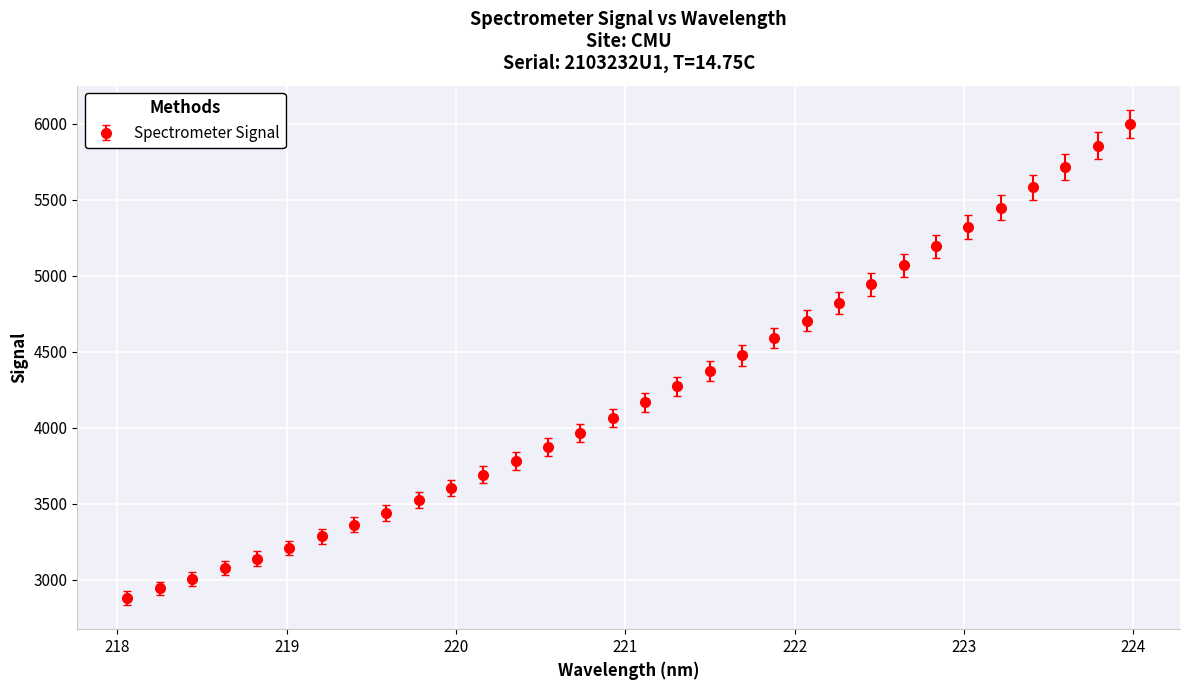

What is the difference between the second highest and second lowest values?

2912.6